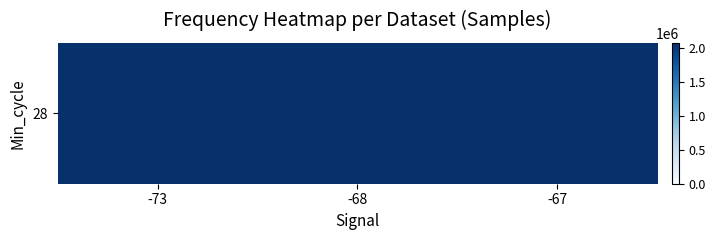

The chart shows a value of 2062028.0 at -73. True or false?

True